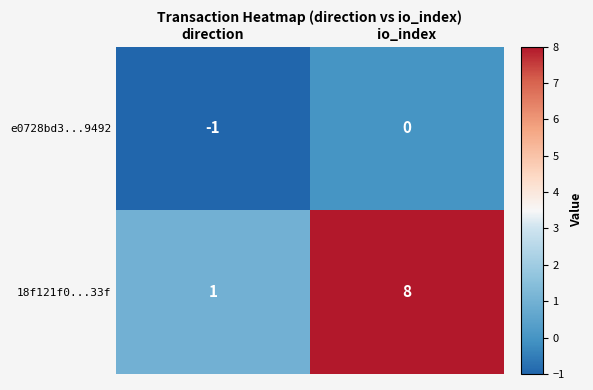

Count the number of categories in the chart.

2